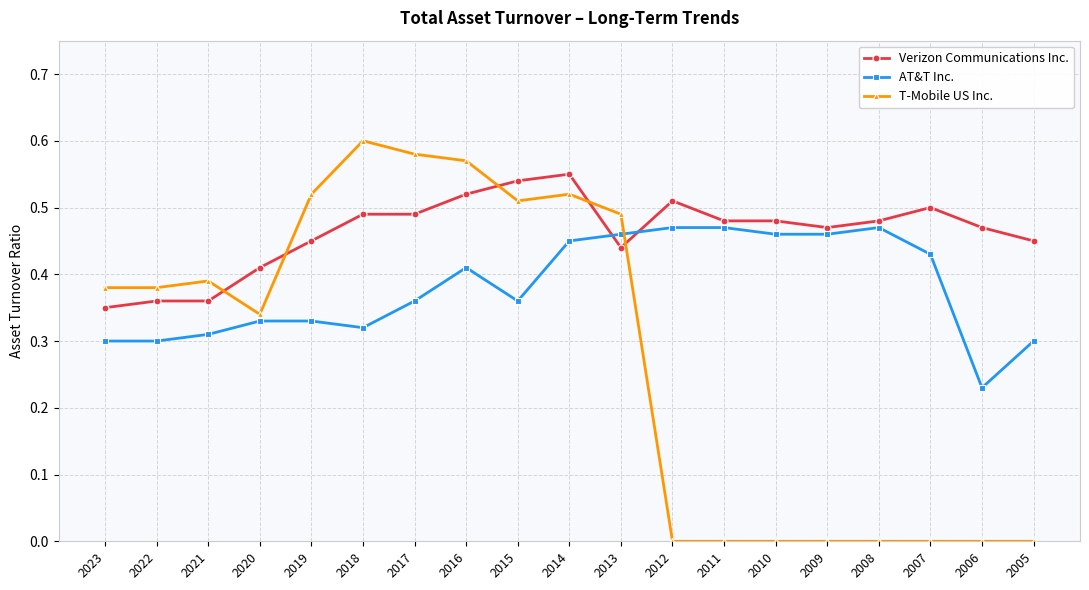

What is the sum of all T-Mobile US Inc. values?

5.3